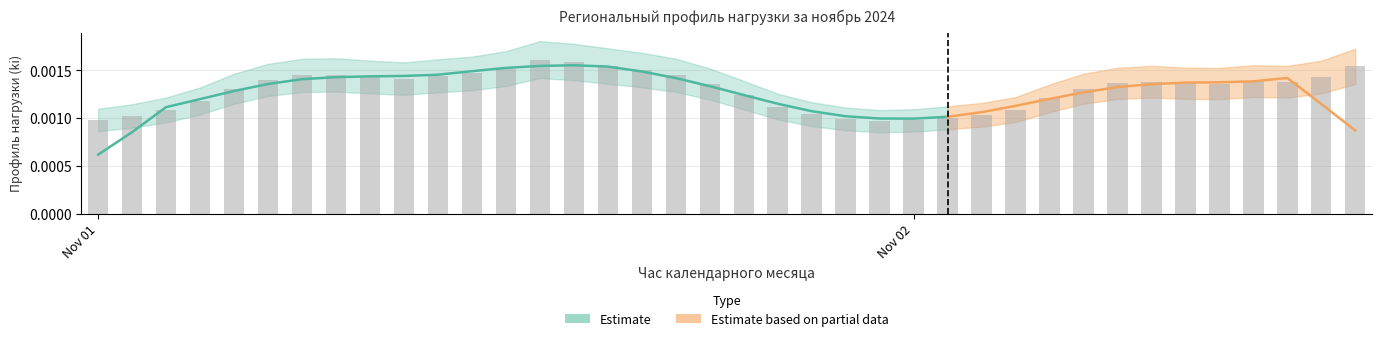

True or false: the data shows 0.0 at 31.

True